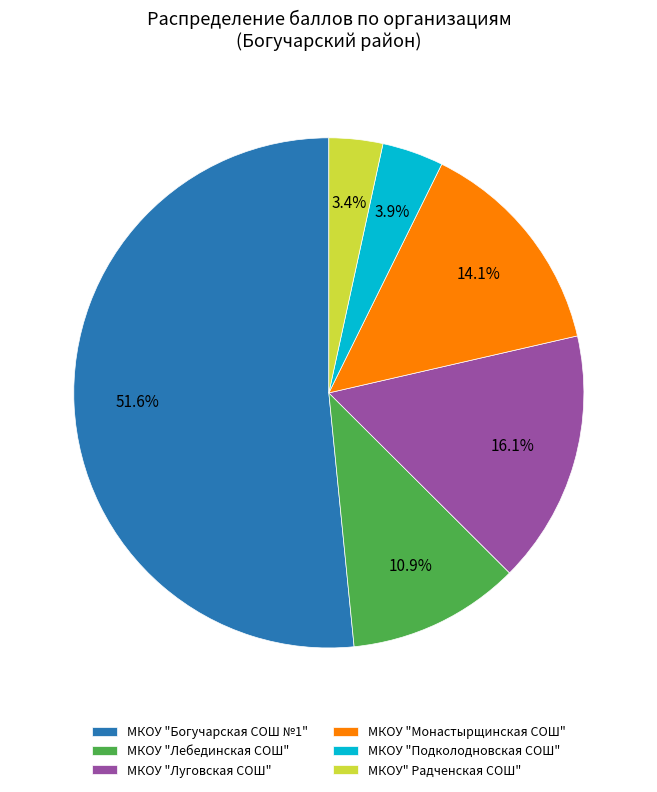

Which slice represents more than half of the pie?

МКОУ "Богучарская СОШ №1"